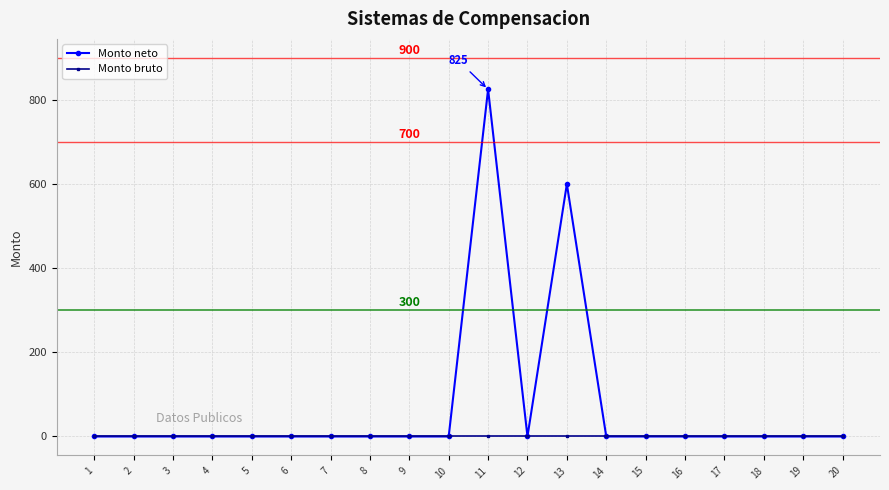

What are all the series names shown in the legend?

Monto neto, Monto bruto